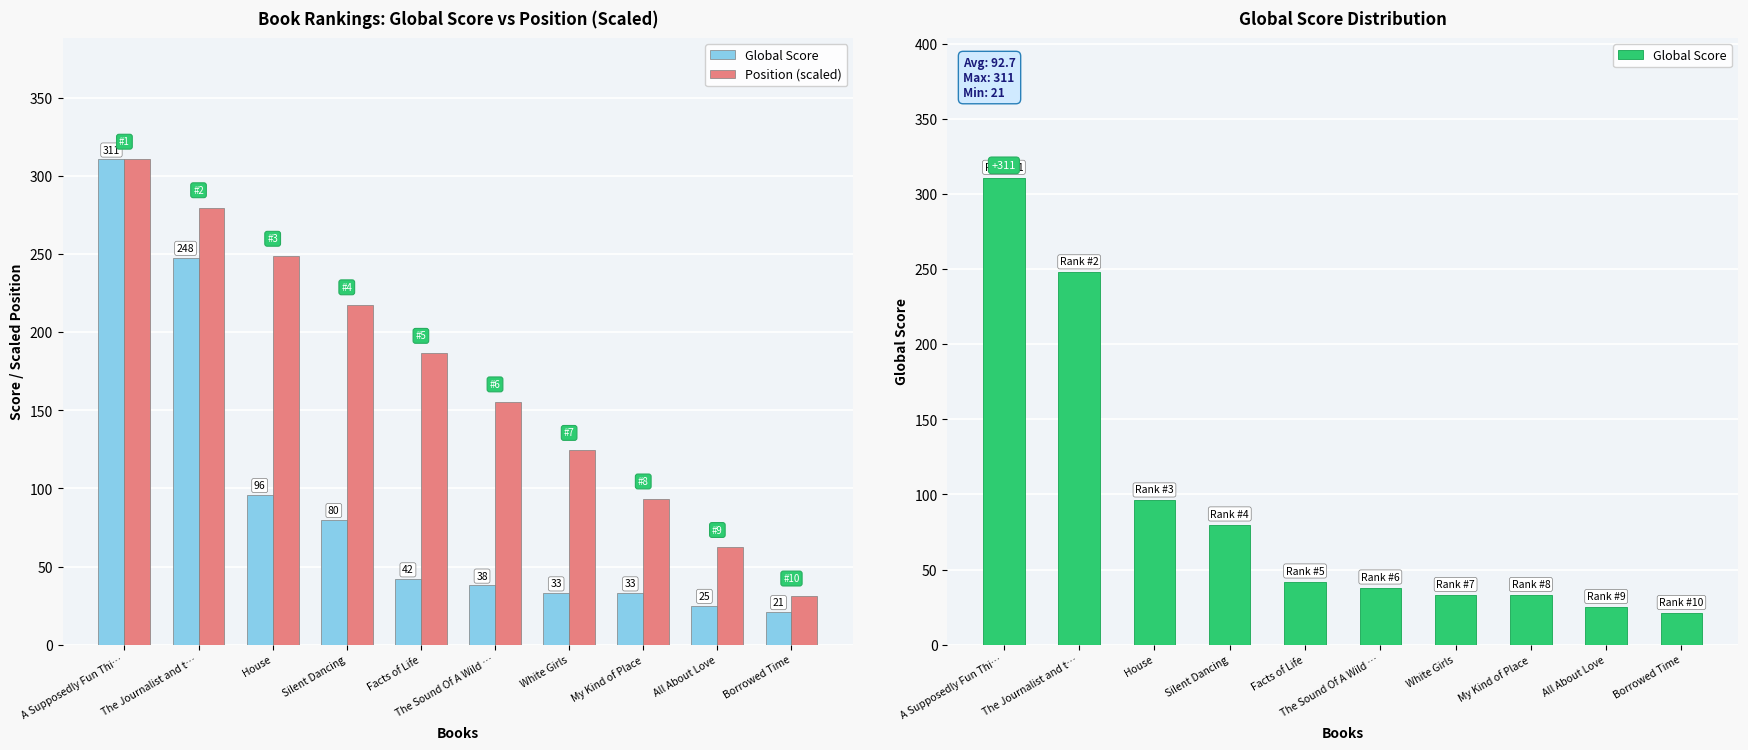

How many groups of bars are there?

10